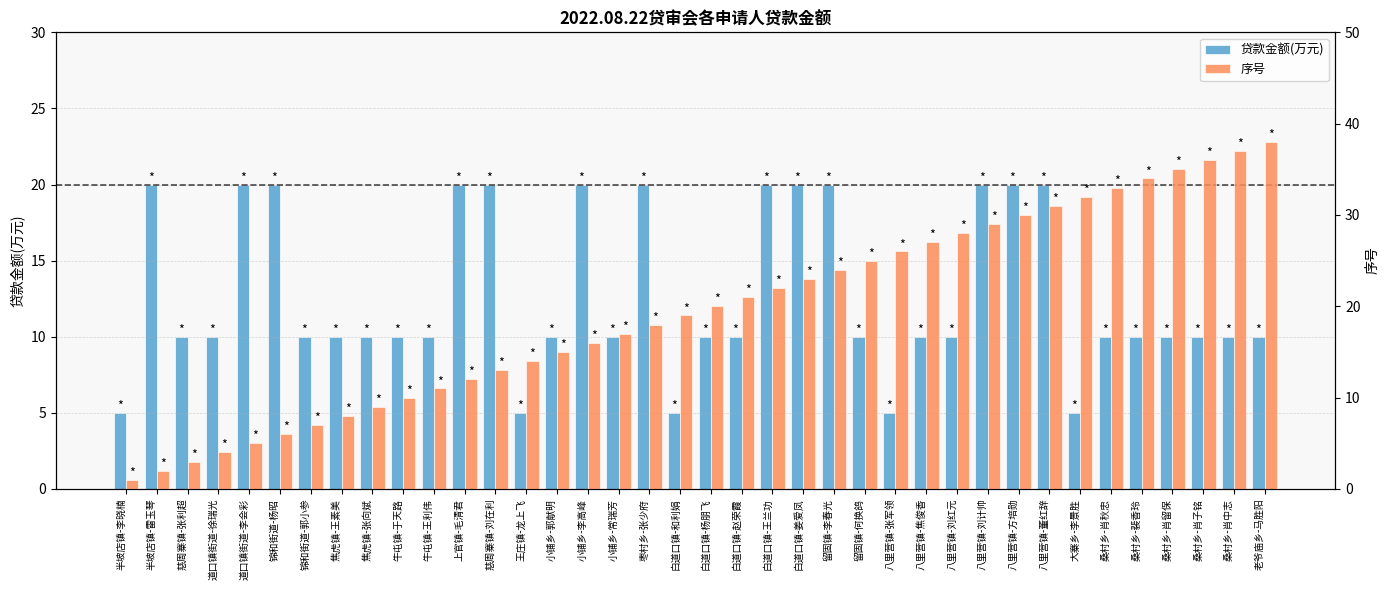

Which series has the largest total across all categories?

序号